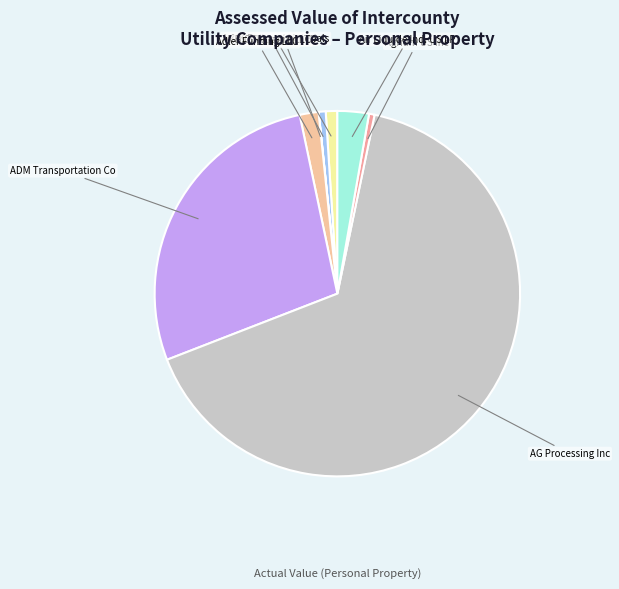

What is the largest slice in the pie chart?

AG Processing Inc